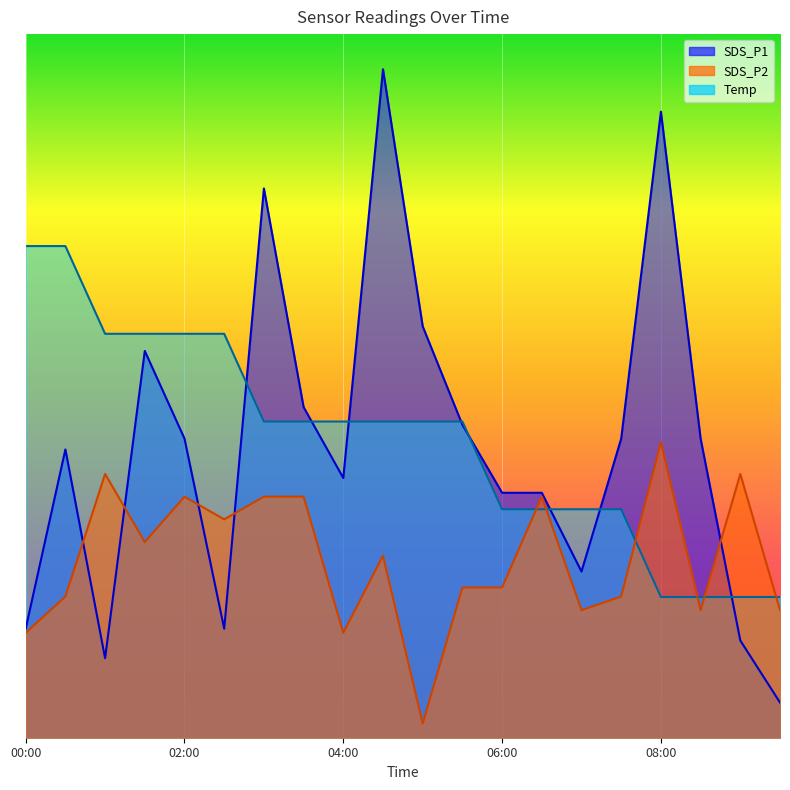

What is the sum of the SDS_P2 values at 06:00 and 03:30?

5.6